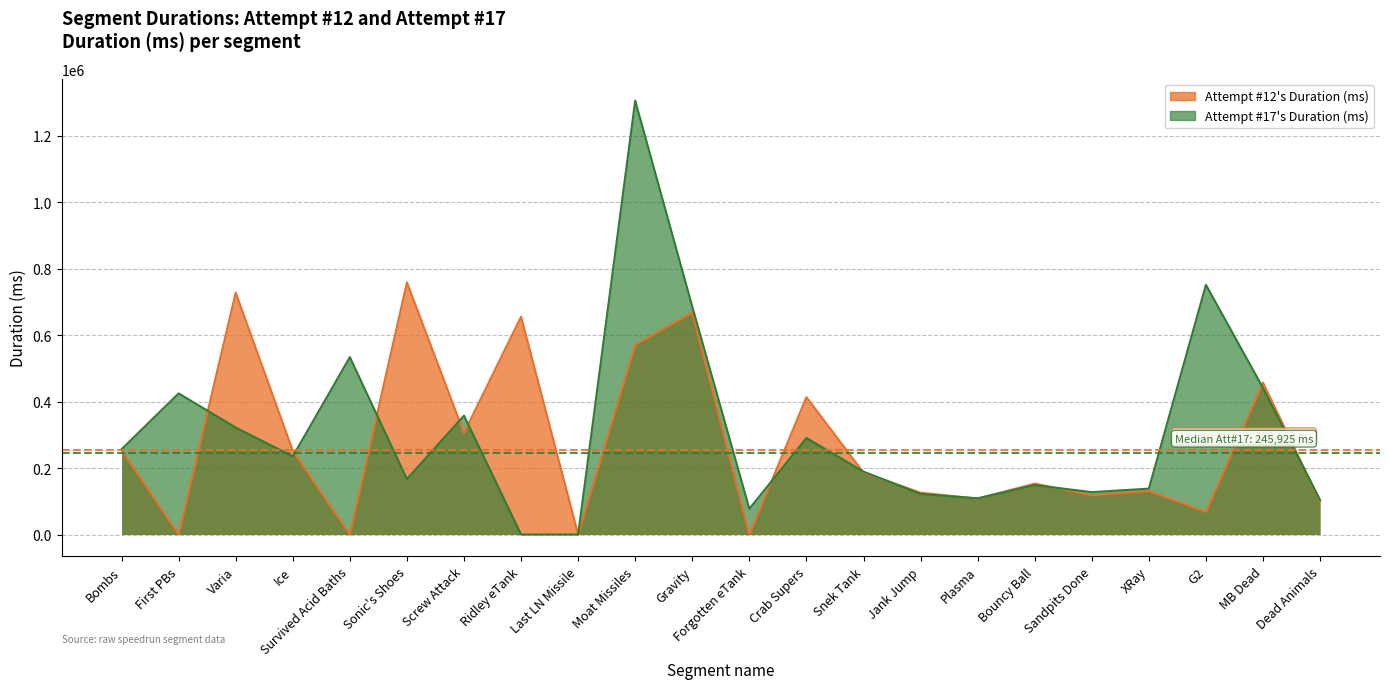

Read the Attempt #17's Duration (ms) value at Bouncy Ball.

148779